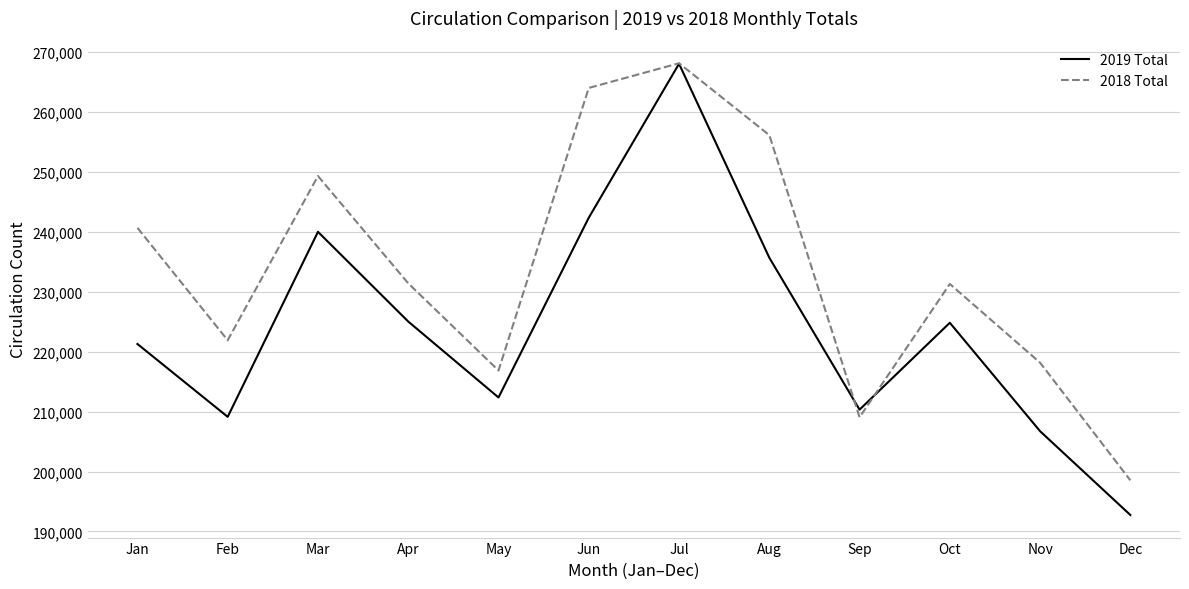

At which category does the chart reach its peak across all series?

Jul